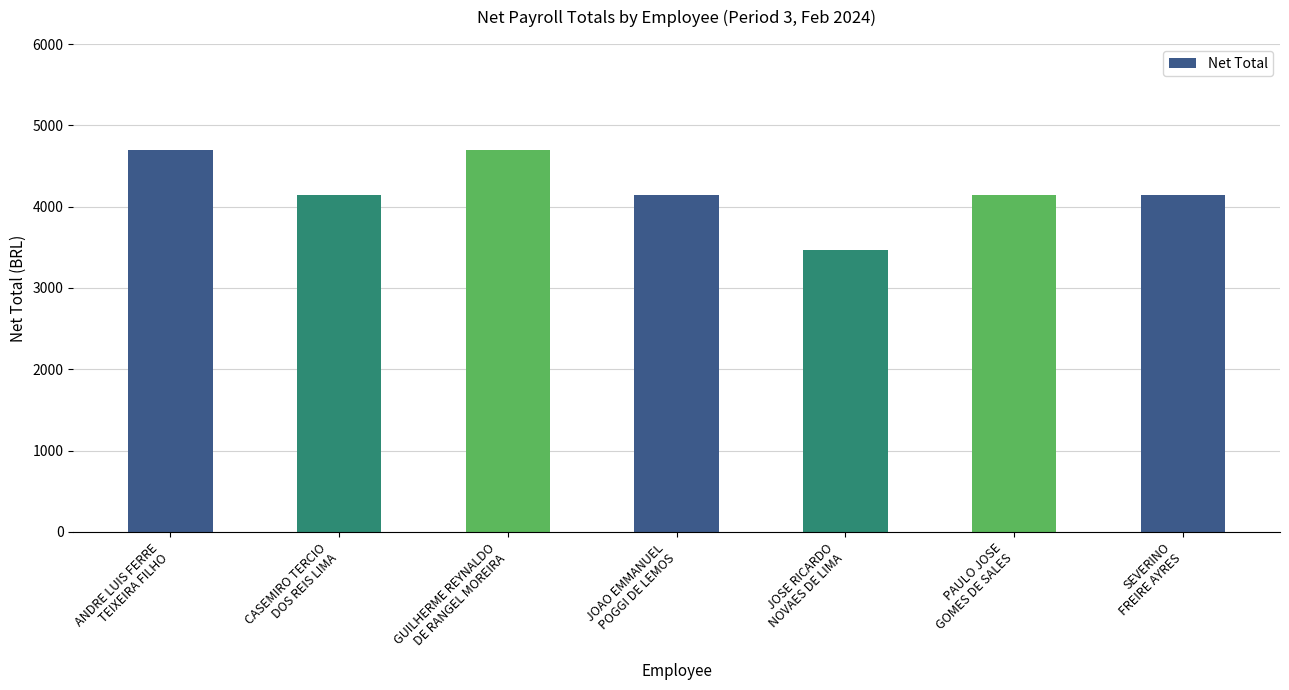

What is the label of the 4th bar from the right?

JOAO EMMANUEL
POGGI DE LEMOS